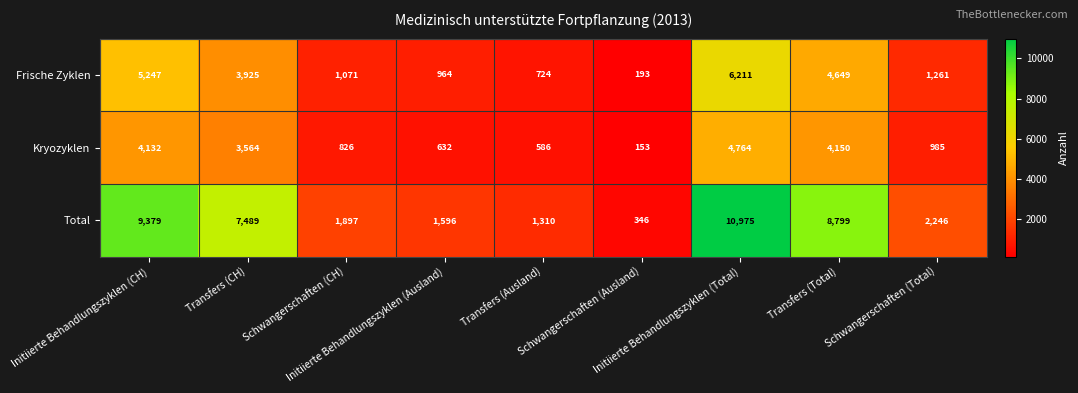

At how many categories does at least one series exceed 5098?

4